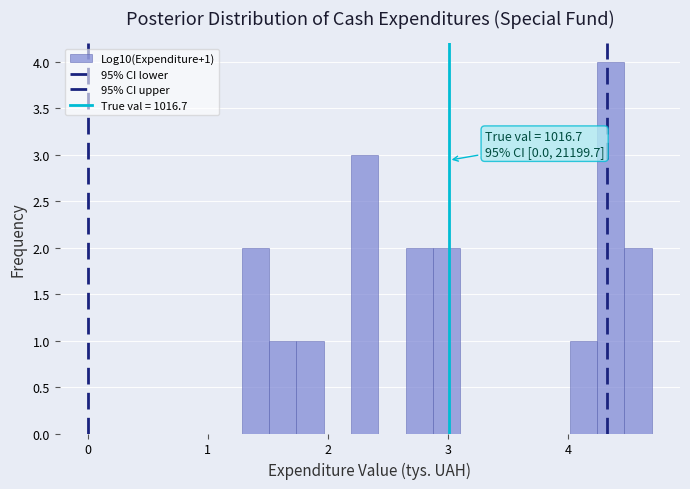

Around what value on the x-axis is the tallest bar? Give the approximate position of its centre, as read against the axis.

4.4